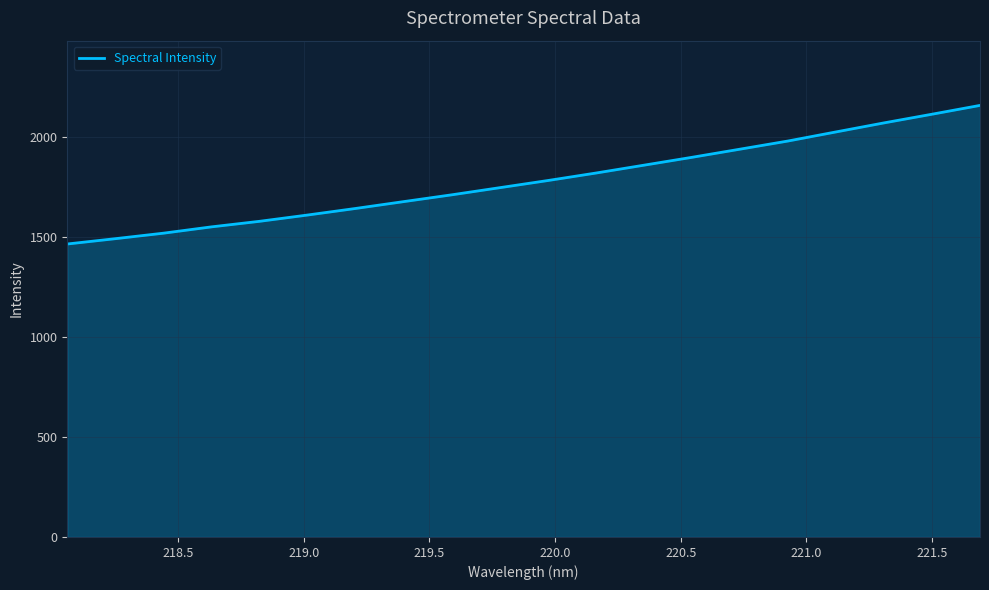

What is the smallest value displayed?

1465.2